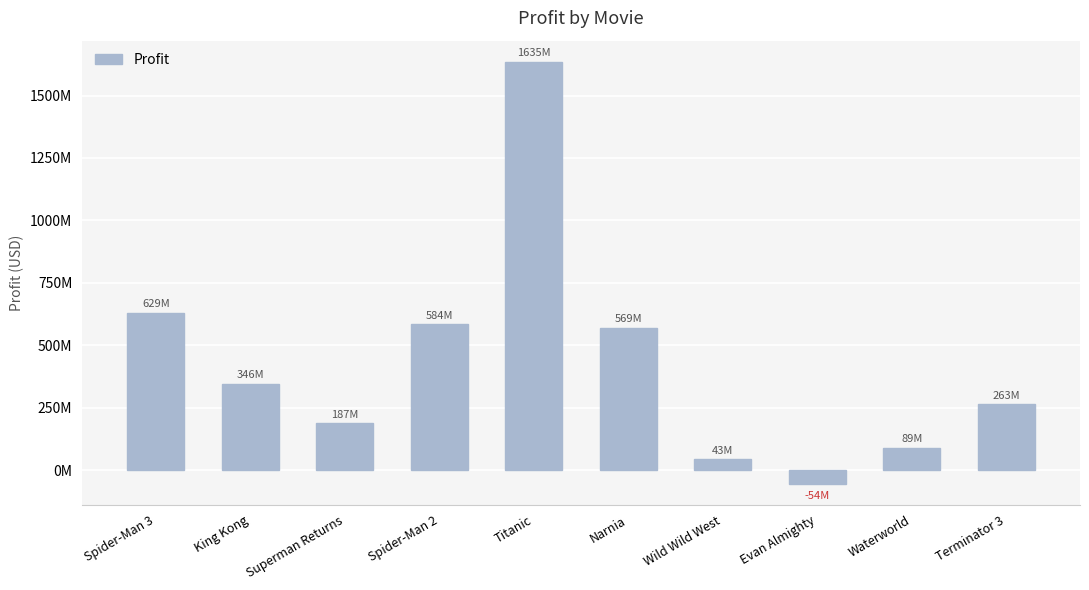

Reading right to left, list all the values displayed in this chart.

Terminator 3=263058296	Waterworld=89246220	Evan Almighty=-54301110	Wild Wild West=42700000	Narnia=568806957	Titanic=1635400000	Spider-Man 2=584024485	Superman Returns=187081192	King Kong=346080025	Spider-Man 3=629436184